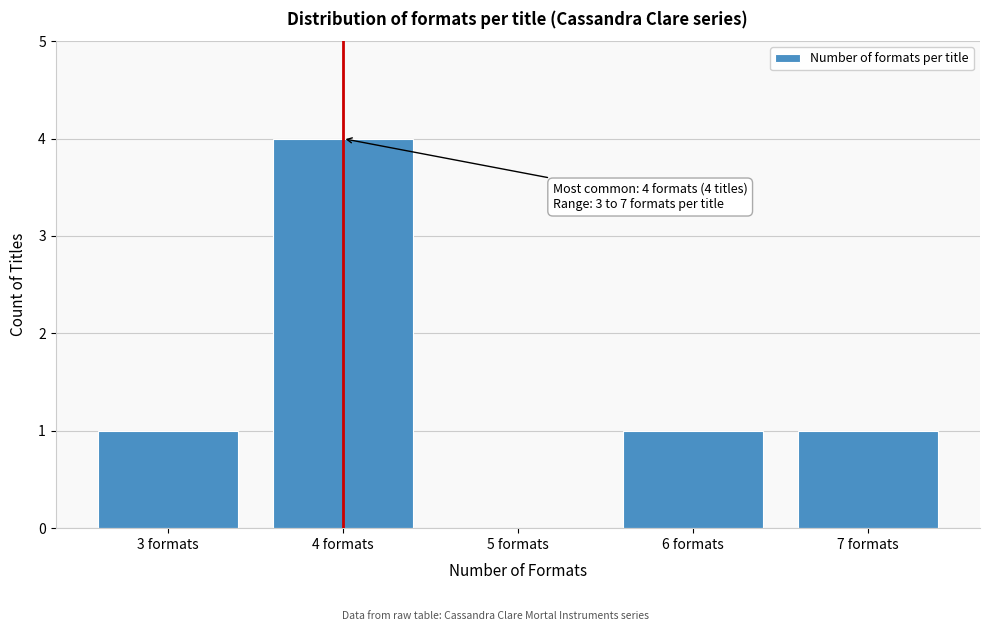

Over which range of the x-axis is the bar tallest?

3.5 to 4.5